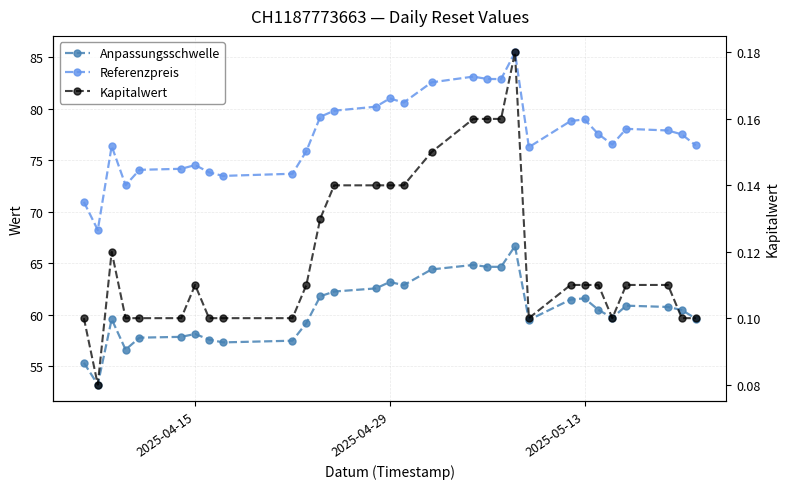

Which series has the widest spread of values?

Referenzpreis